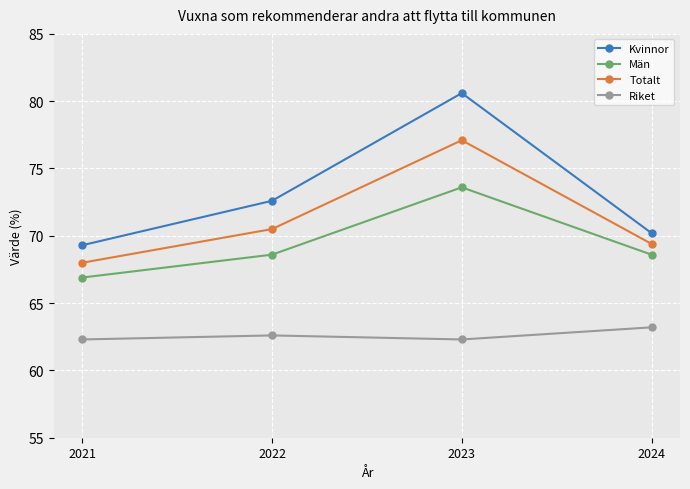

Where is the first local maximum for Män?

2023